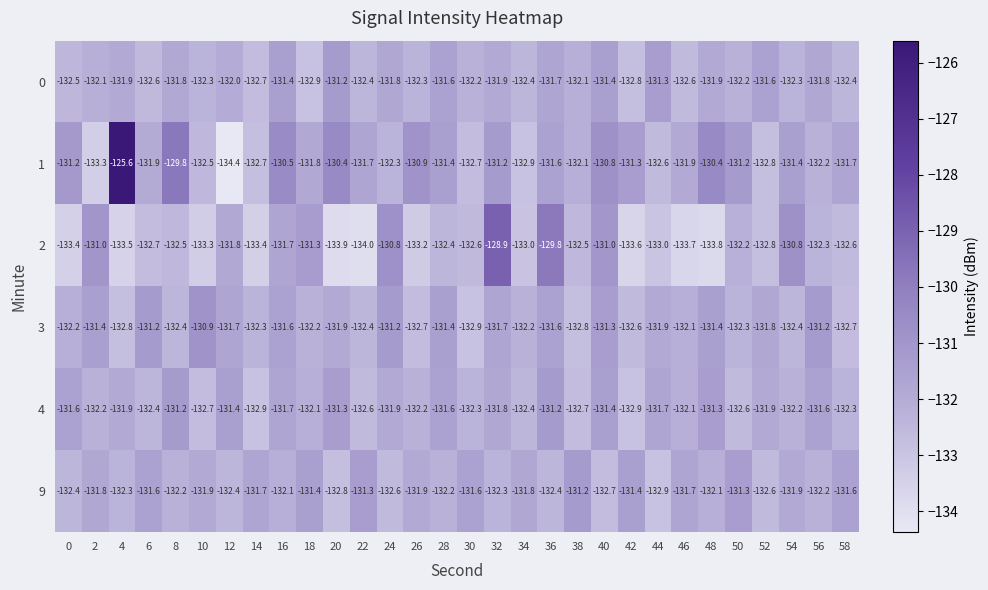

What is the minimum value shown in the chart?

-134.4